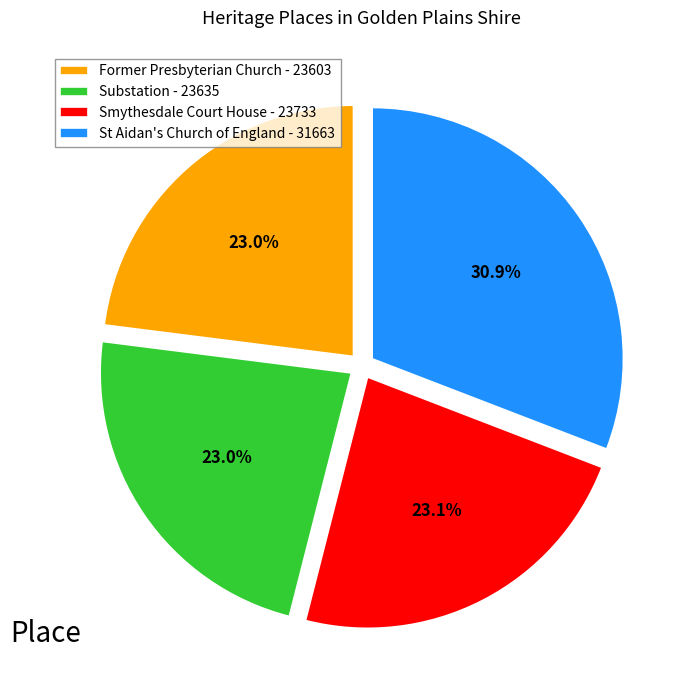

Count the number of slices in the pie.

4